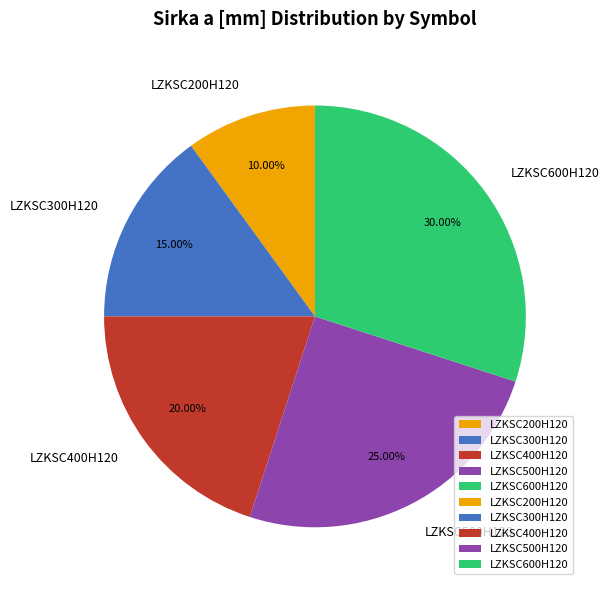

Is the sum of LZKSC600H120 and LZKSC500H120 greater than half?

Yes